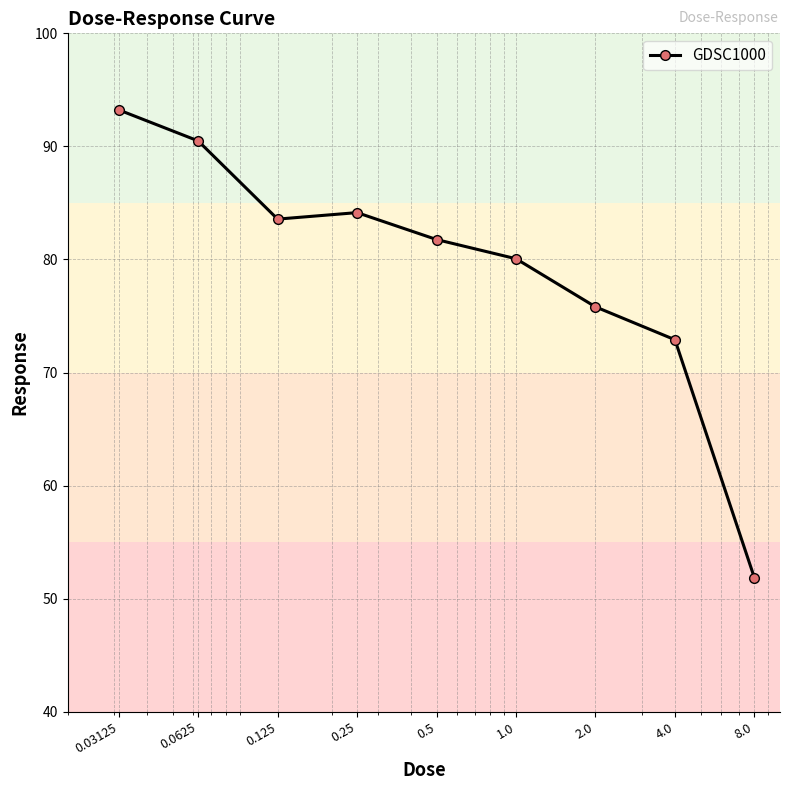

What is the value of the 1st point from the left?

93.2